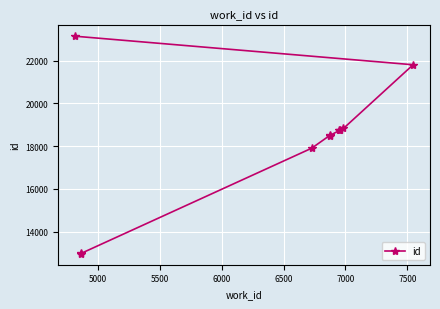

What is the difference between the second highest and minimum values?

8846